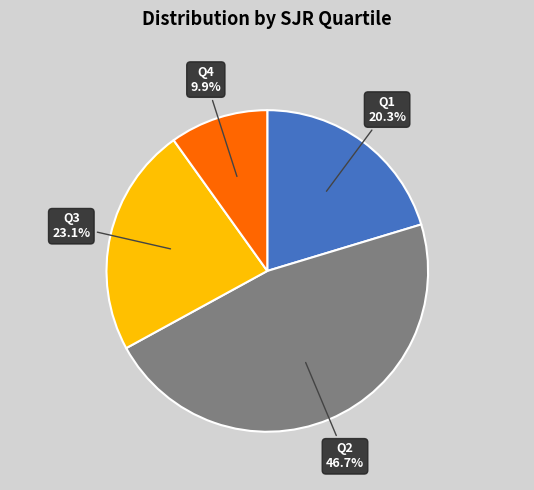

Rank the categories by value from highest to lowest.

Q2, Q3, Q1, Q4